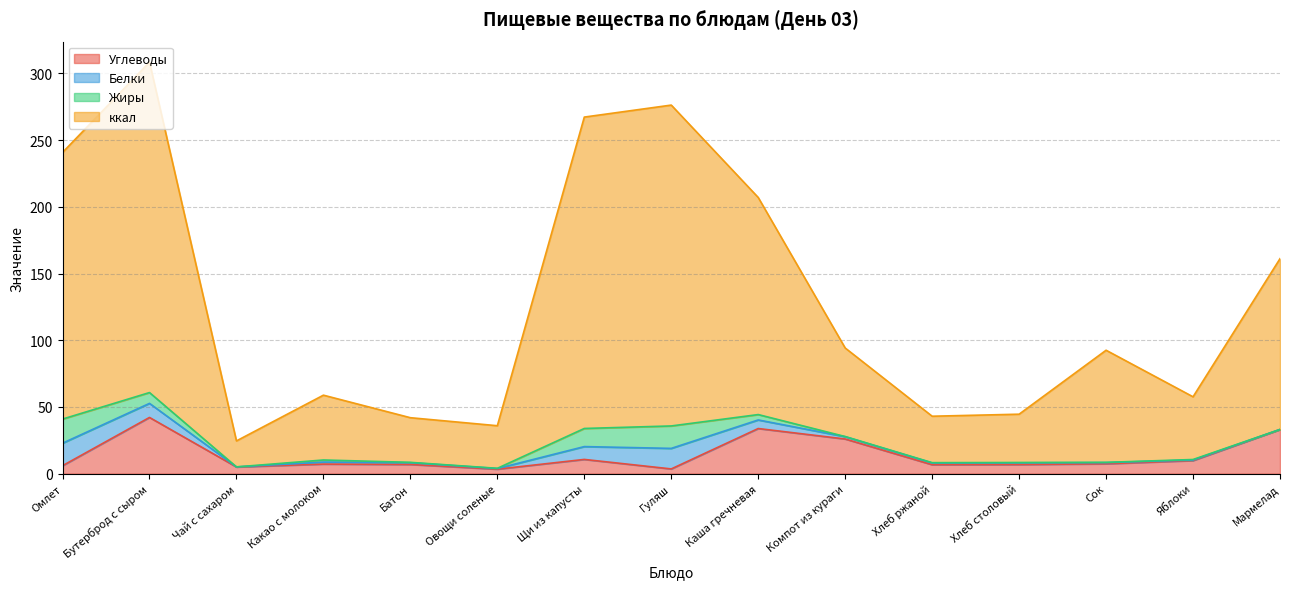

What is the average value of the Углеводы series?

13.9